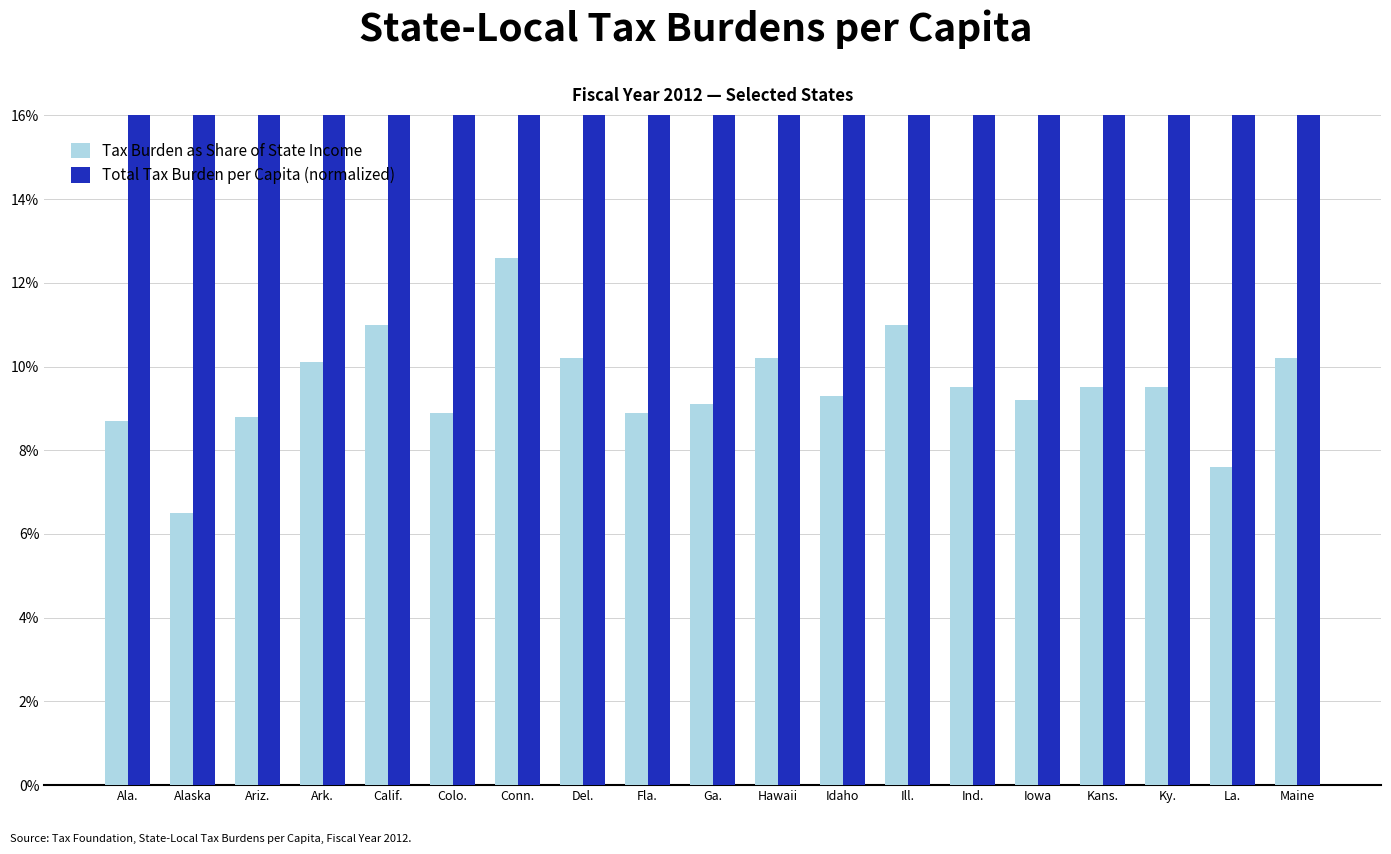

How many bars are there in total?

38